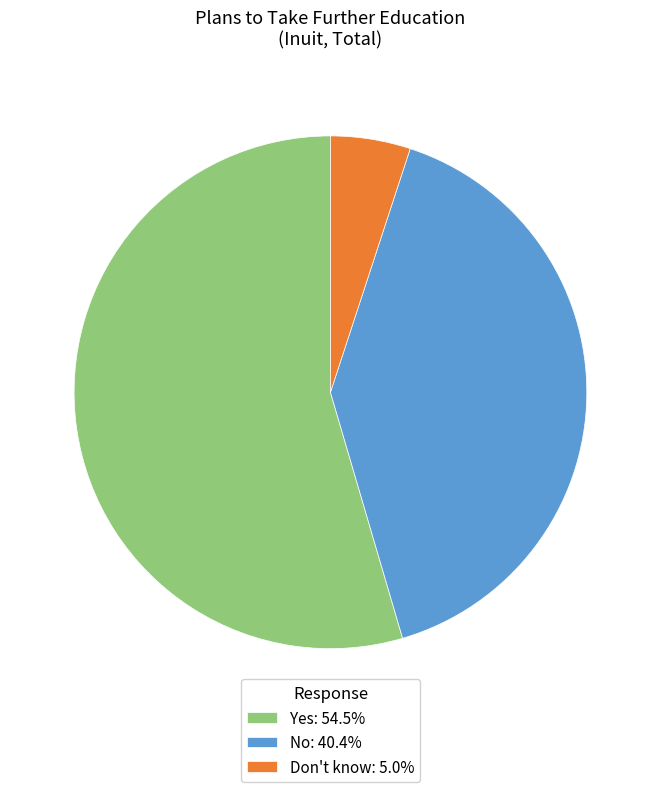

What is the majority slice?

Yes